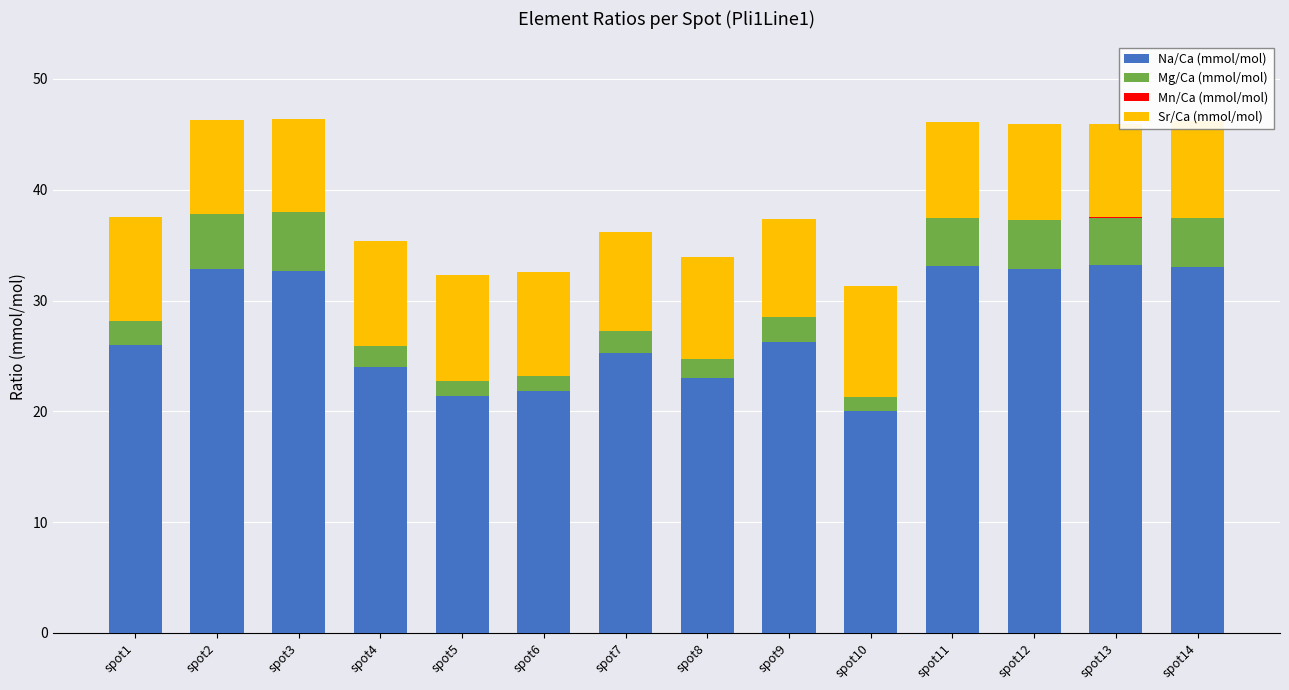

The value of Na/Ca (mmol/mol) at spot13 is 33.2. True or false?

True